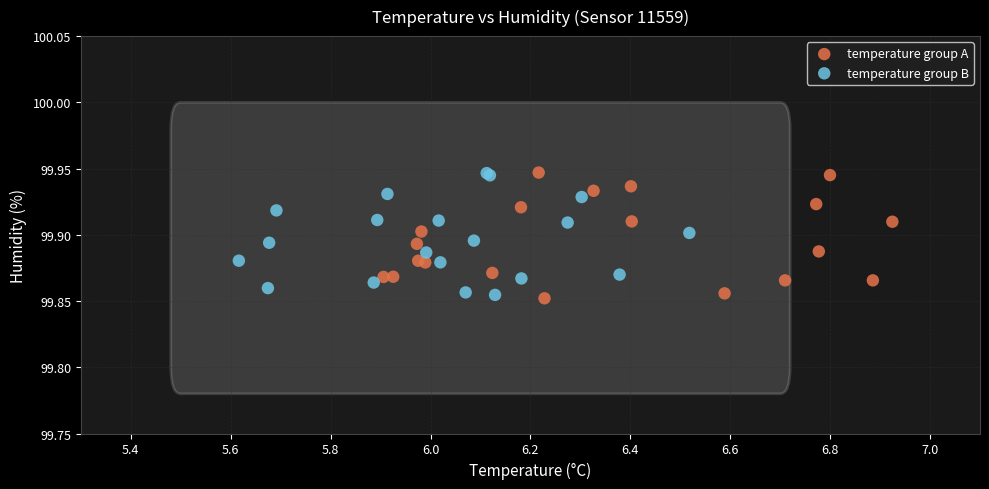

What are all the series names shown in the legend?

temperature group A, temperature group B